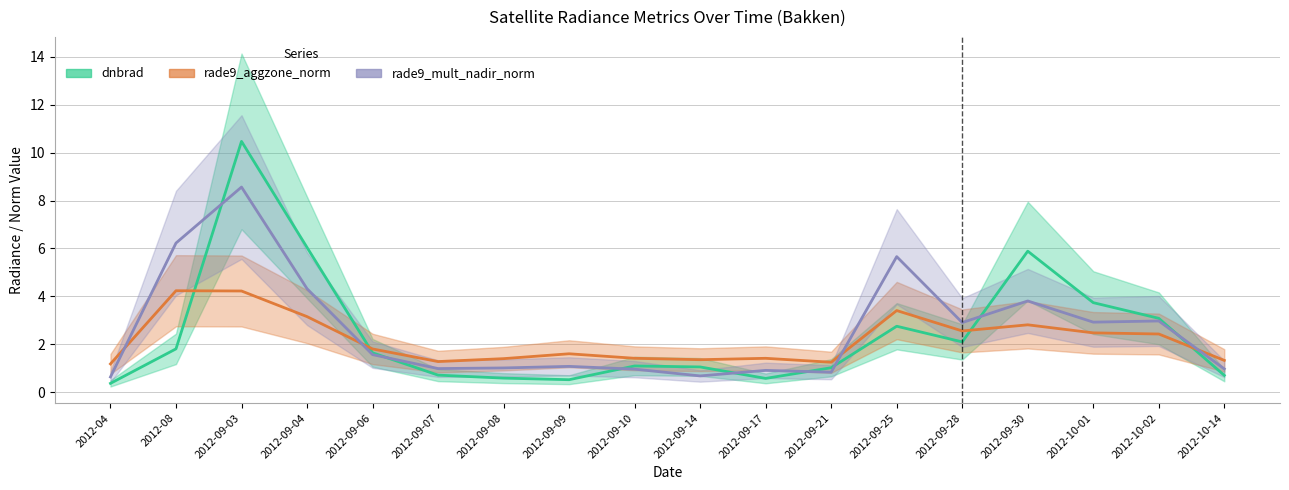

What position from the right is 2012-09-30?

4